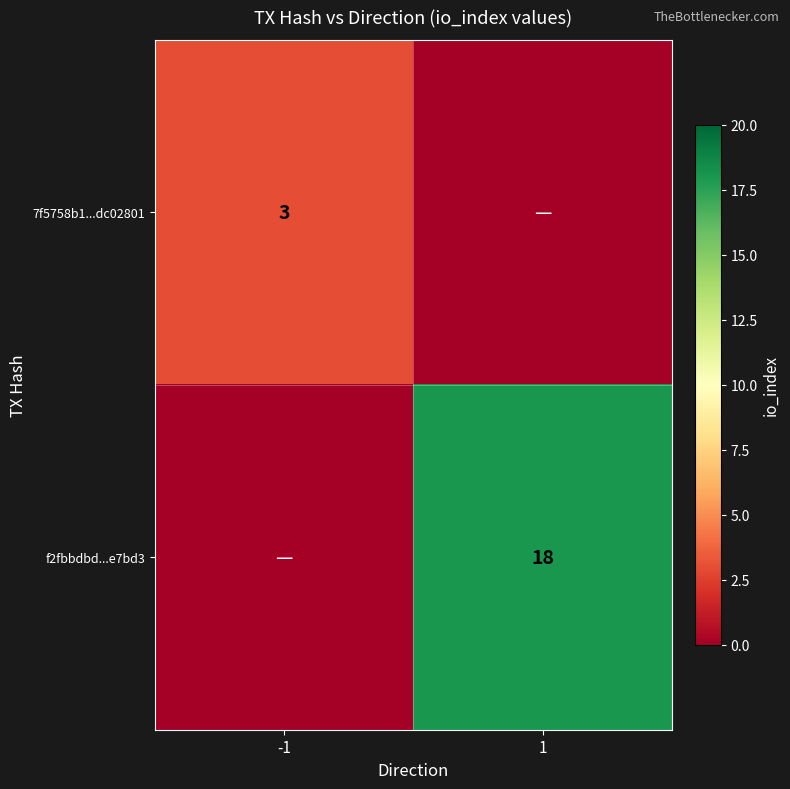

The f2fbbdbd...e7bd3 series shows 27 at 1. True or false?

False